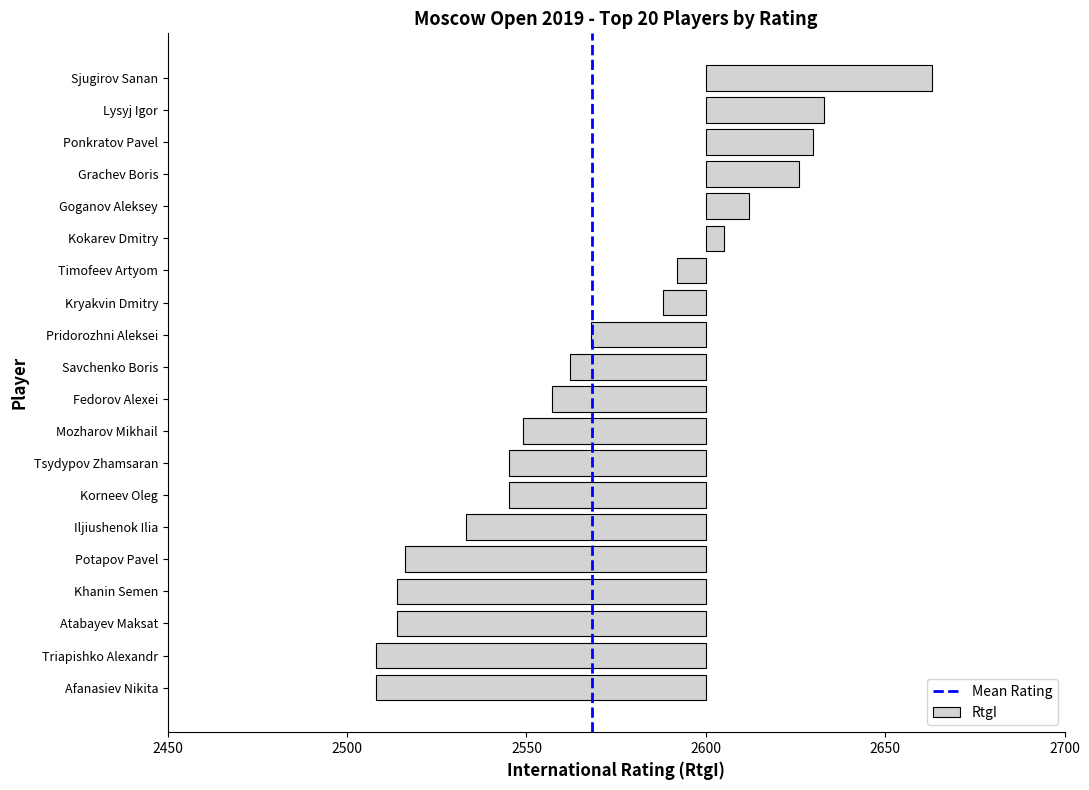

What position from the left is Potapov Pavel?

16